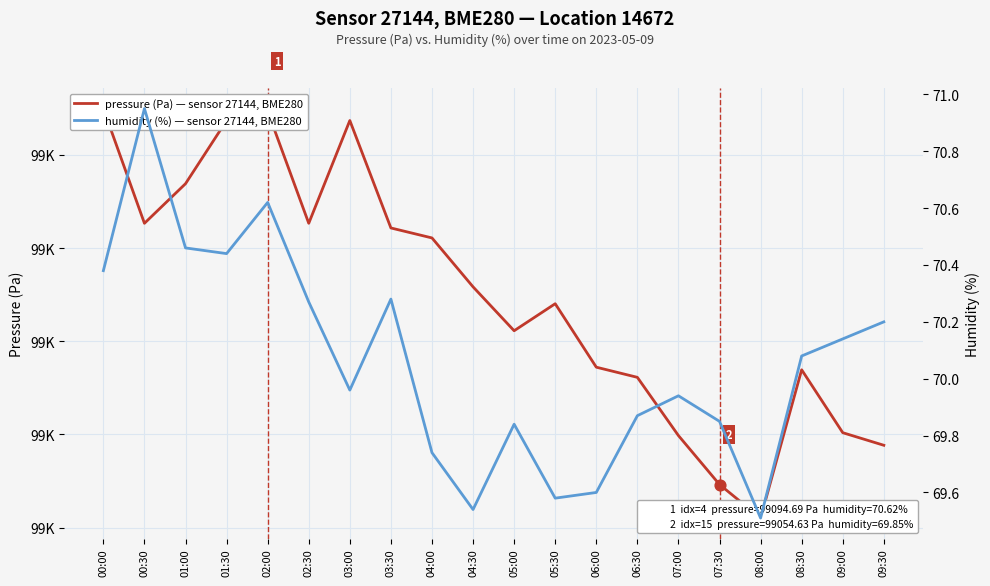

Which series has the largest total across all categories?

pressure (Pa) — sensor 27144, BME280